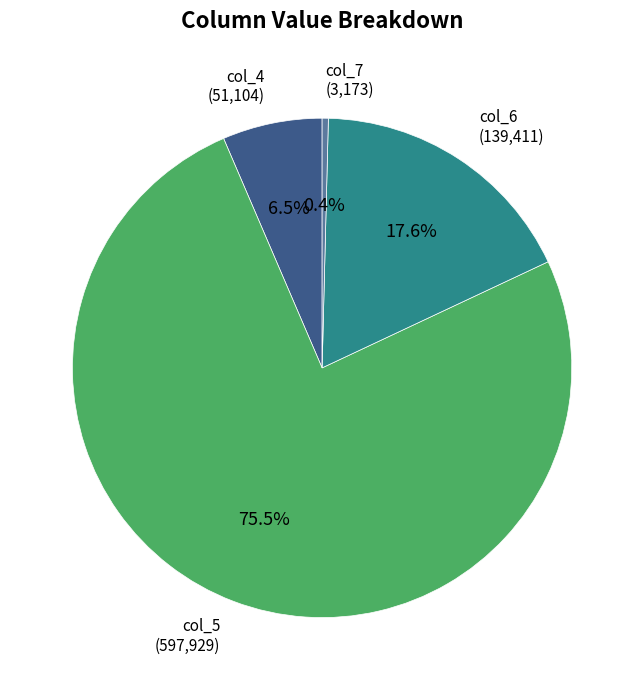

Count the number of slices in the pie.

4